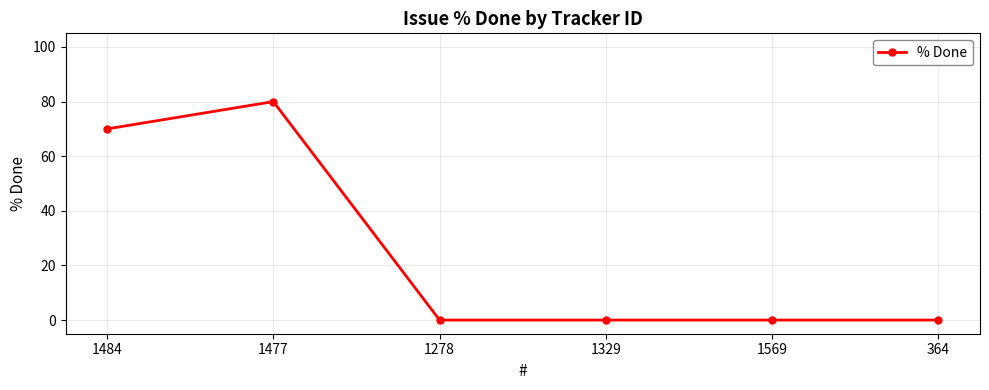

What is the sum of the values at 1329 and 1484?

70